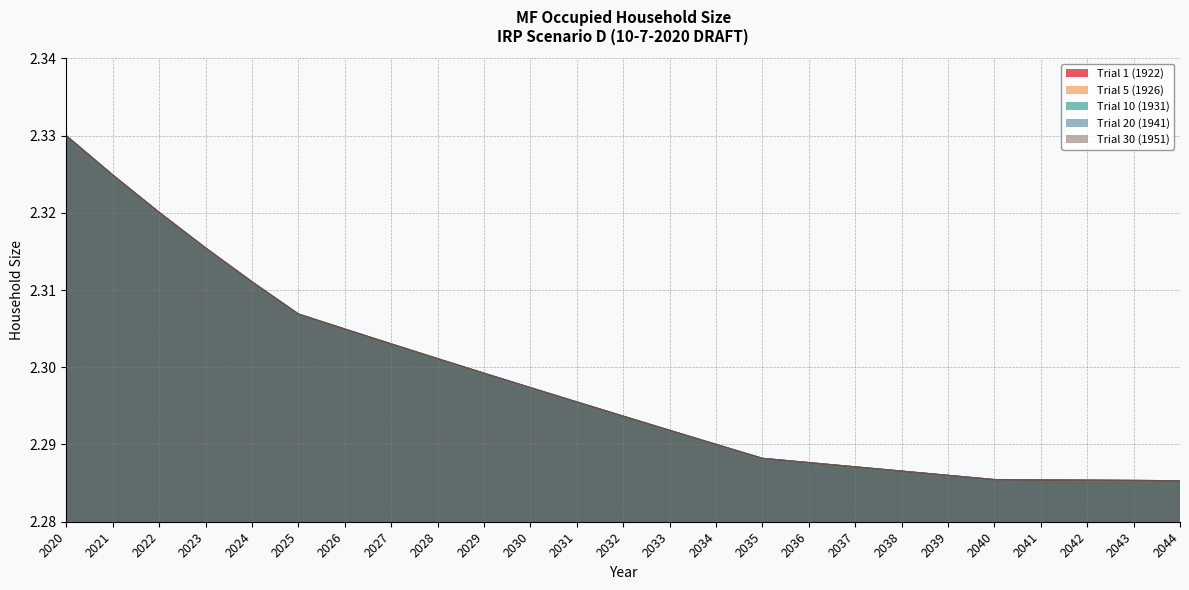

What is the value of the Trial 20 (1941) point at the 3rd from the left?

2.3